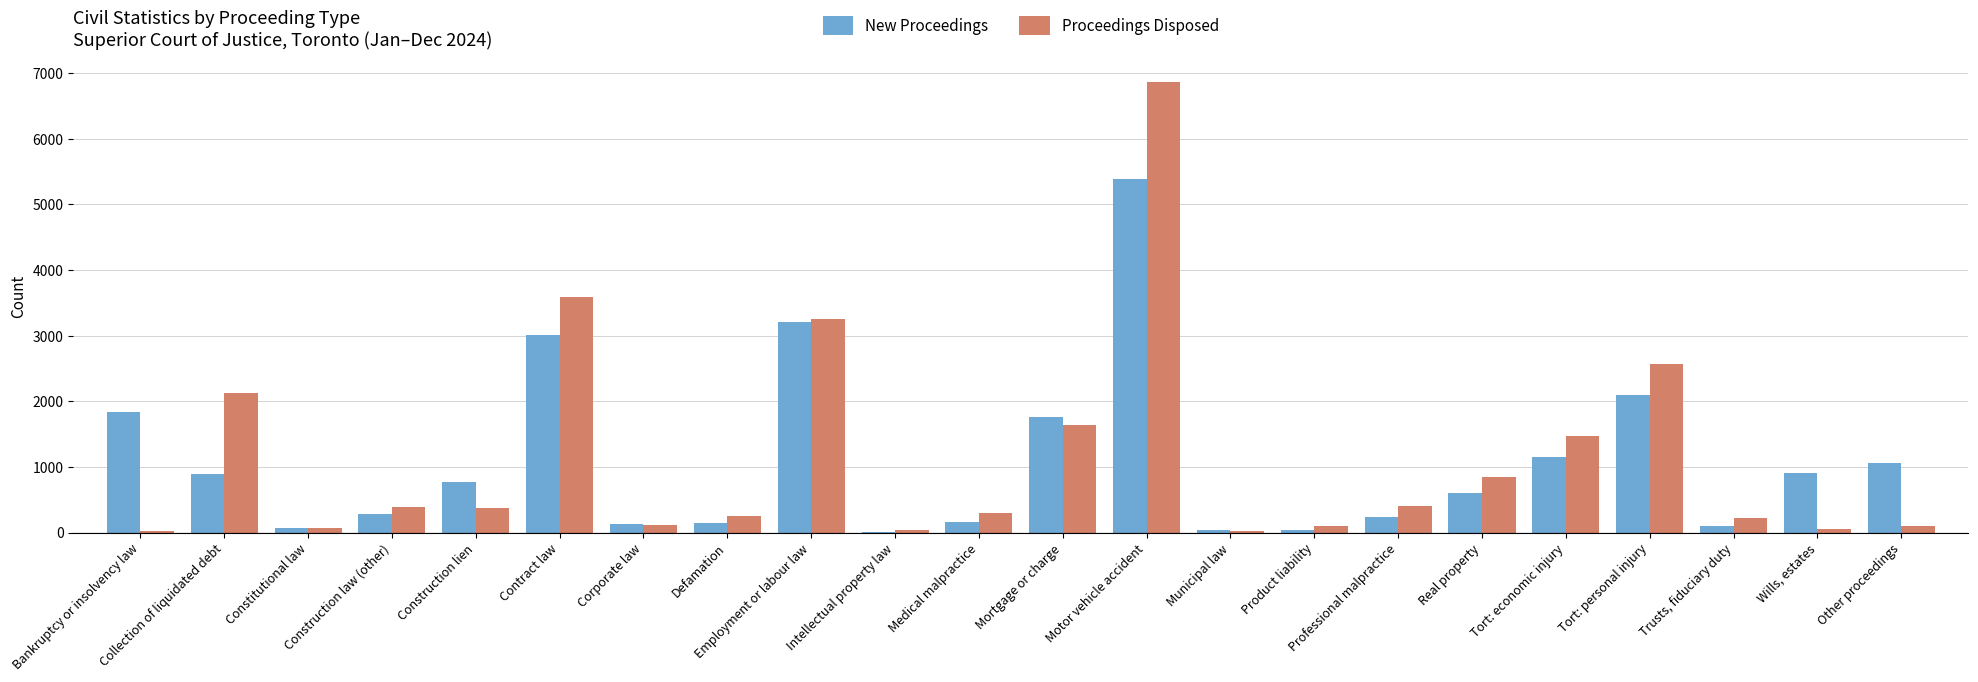

Which series changed the most between Collection of liquidated debt and Constitutional law?

Proceedings Disposed